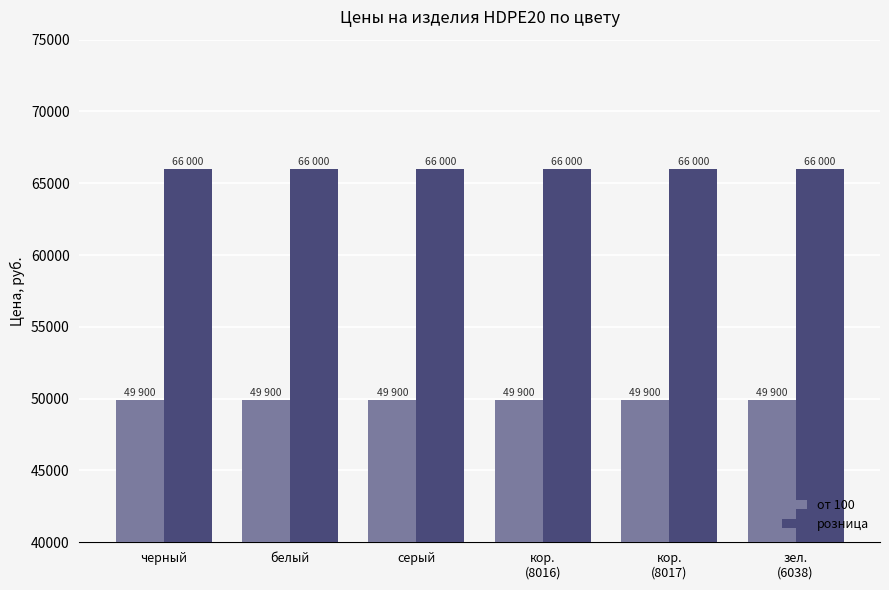

What is the minimum value shown in the chart?

49900